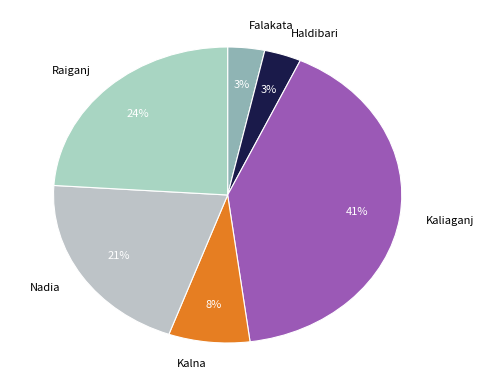

True or false: Kalna accounts for 1% of the total.

False